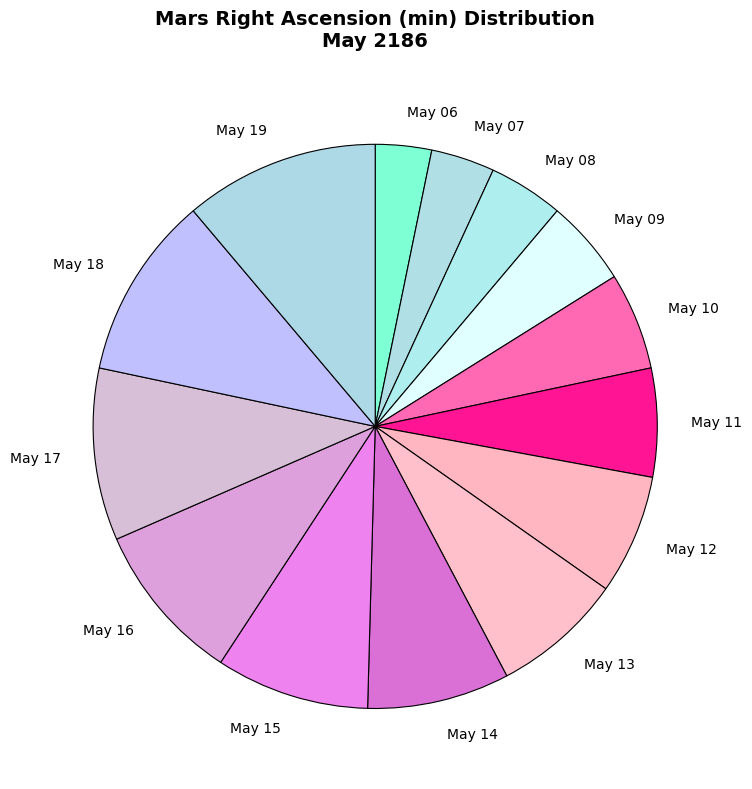

Do May 11 and May 18 together represent more than half of the pie?

No